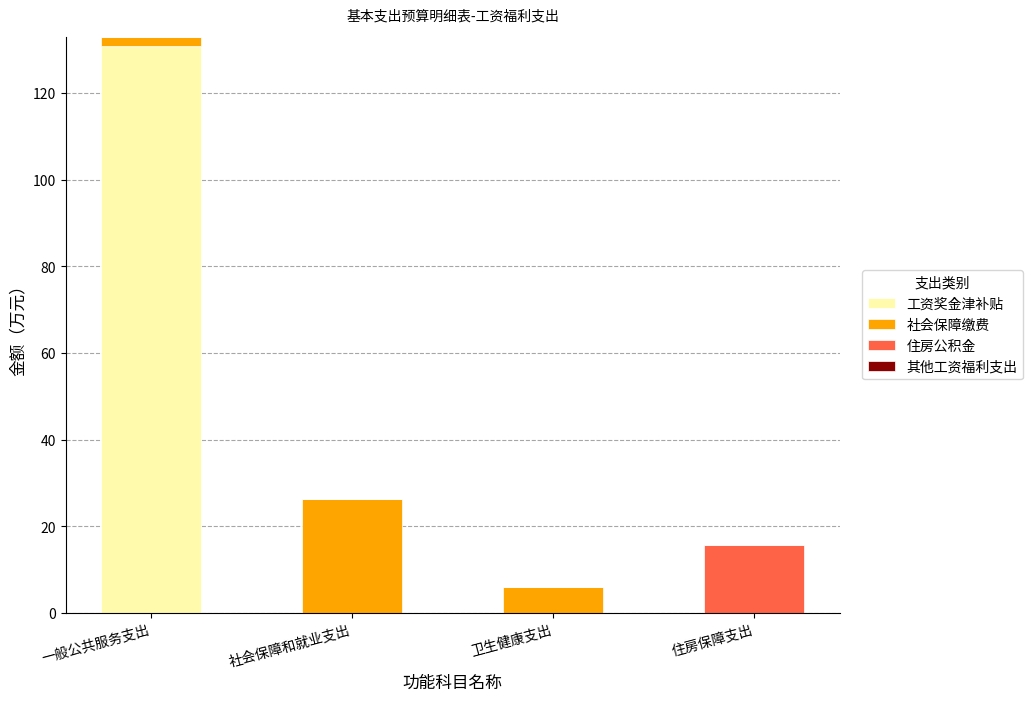

Is it true that 工资奖金津补贴 equals 0.0 at 卫生健康支出?

True